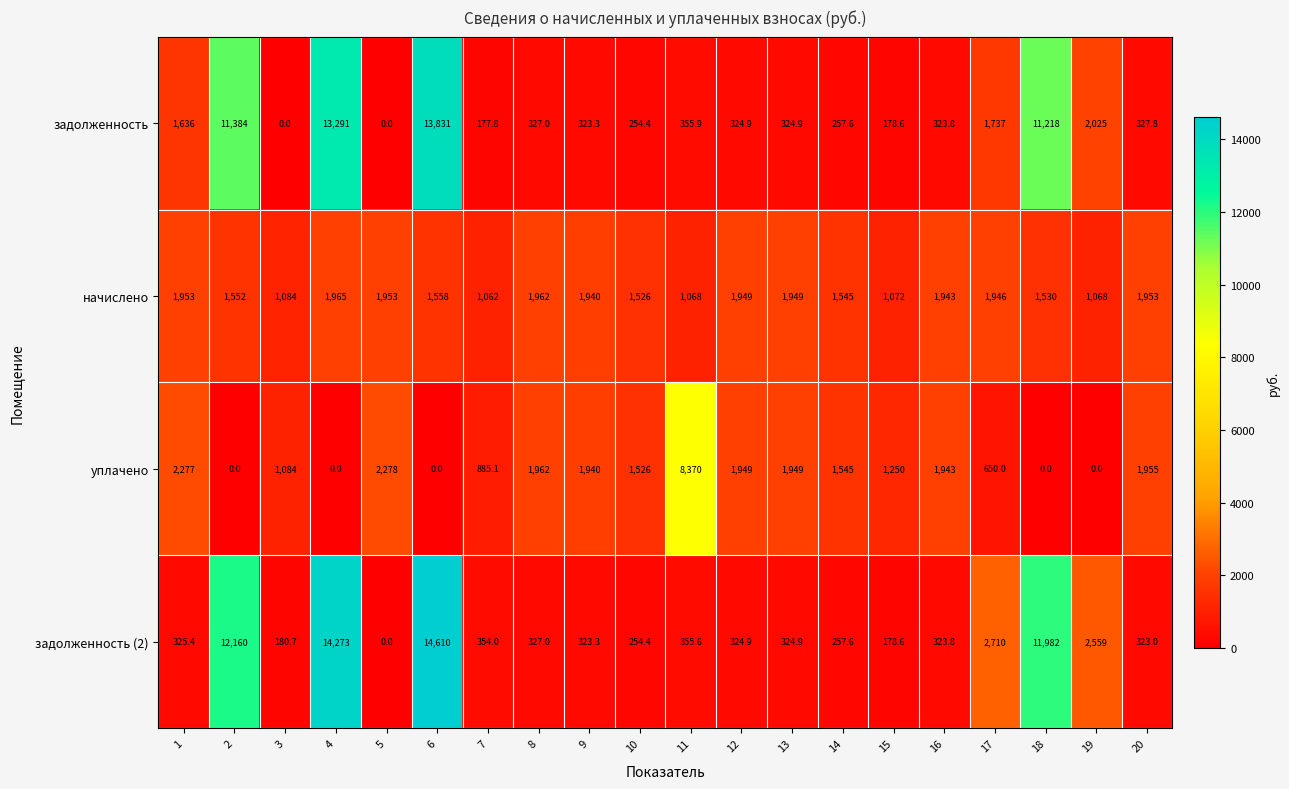

True or false: уплачено has a value of 812.1 at 10.

False